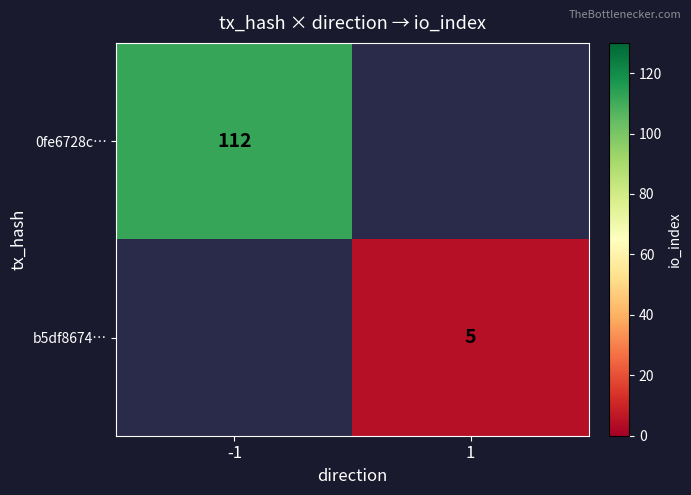

True or false: 0fe6728c… has a value of 153 at -1.

False